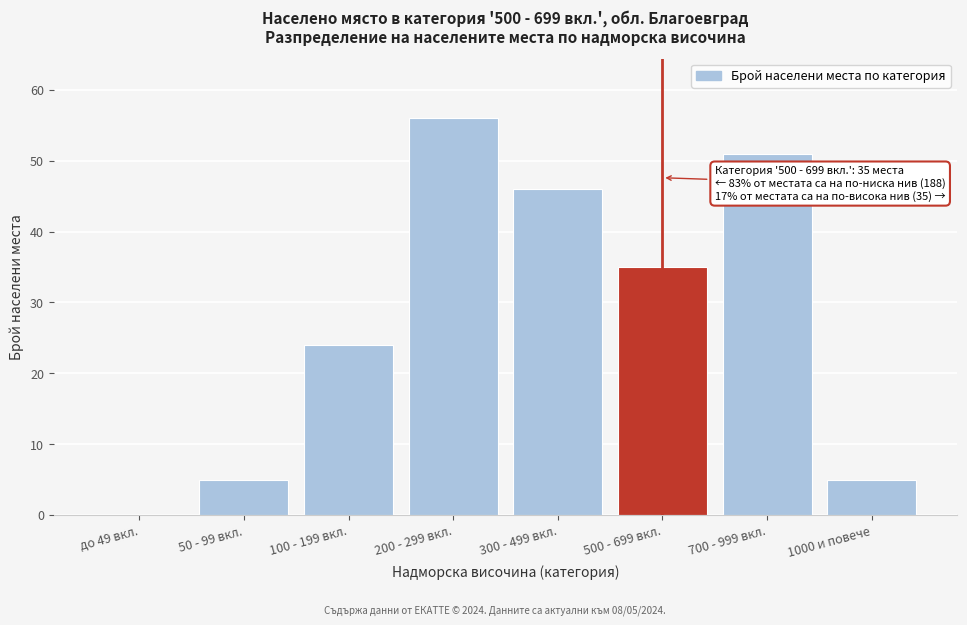

Reading right to left, list all the values displayed in this chart.

1000 и повече=5	700 - 999 вкл.=51	500 - 699 вкл.=35	300 - 499 вкл.=46	200 - 299 вкл.=56	100 - 199 вкл.=24	50 - 99 вкл.=5	до 49 вкл.=0